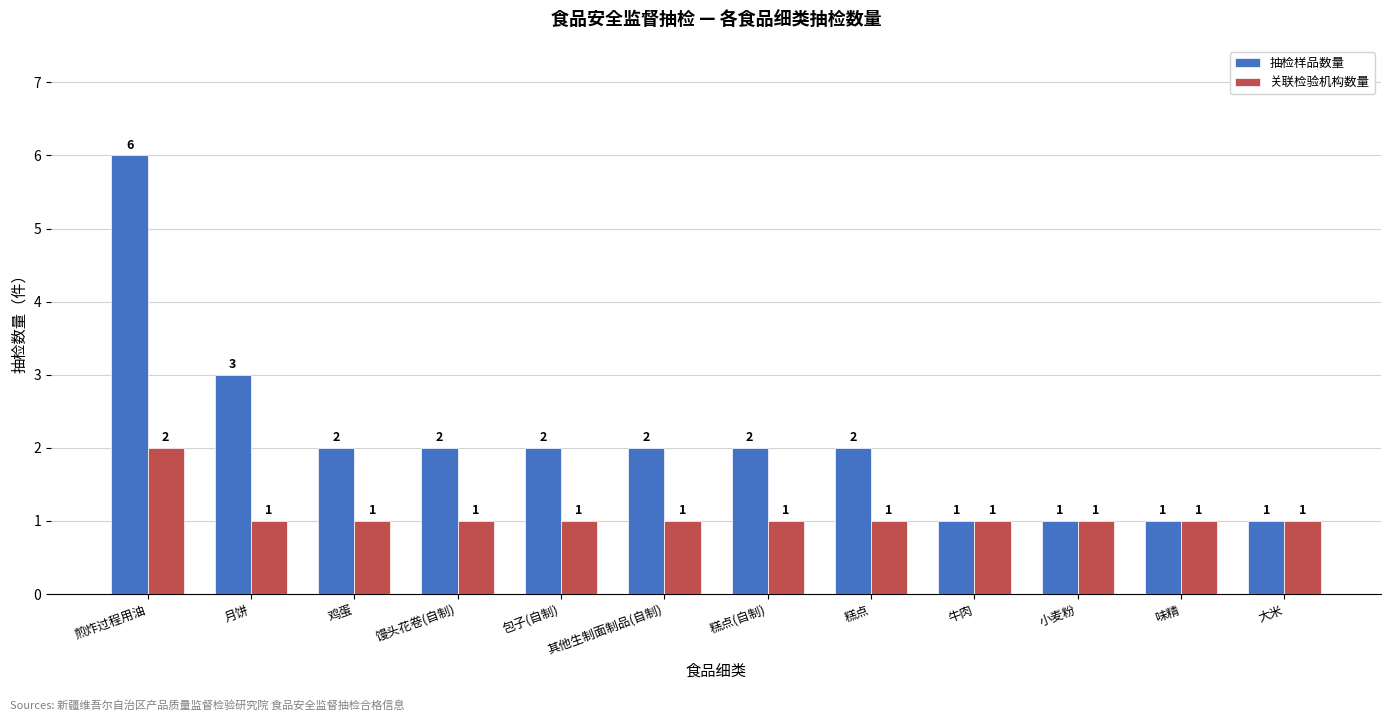

What is the sum of all 抽检样品数量 values?

25